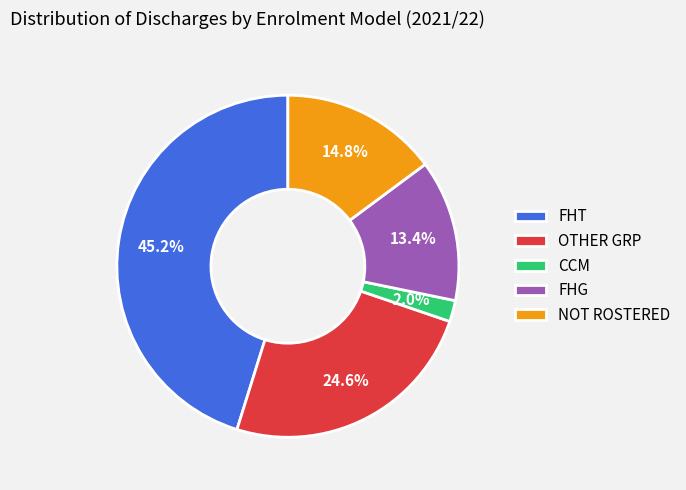

How many slices are in this pie chart?

5